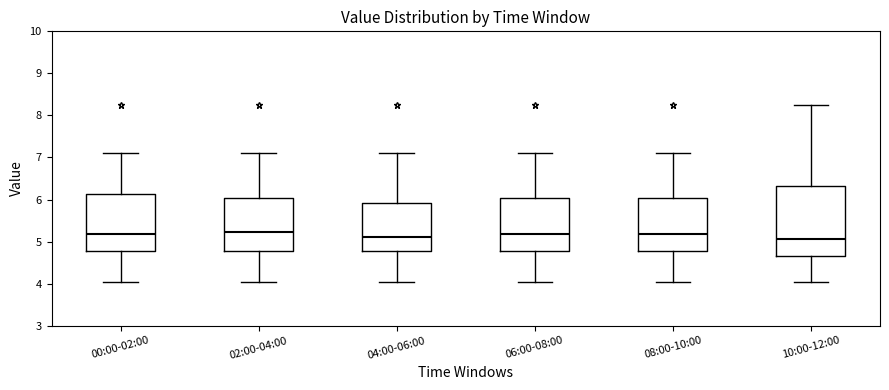

Which box is the tallest, from its lower edge to its upper edge?

10:00-12:00